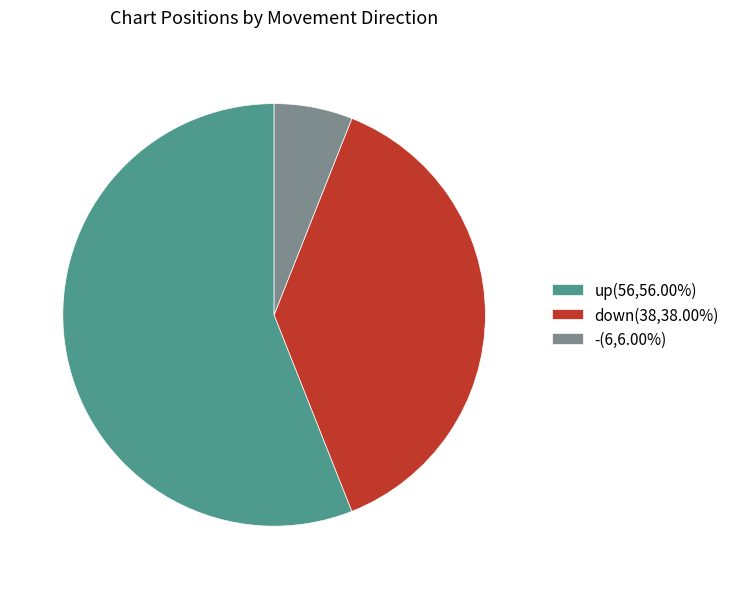

True or false: down accounts for 47% of the total.

False